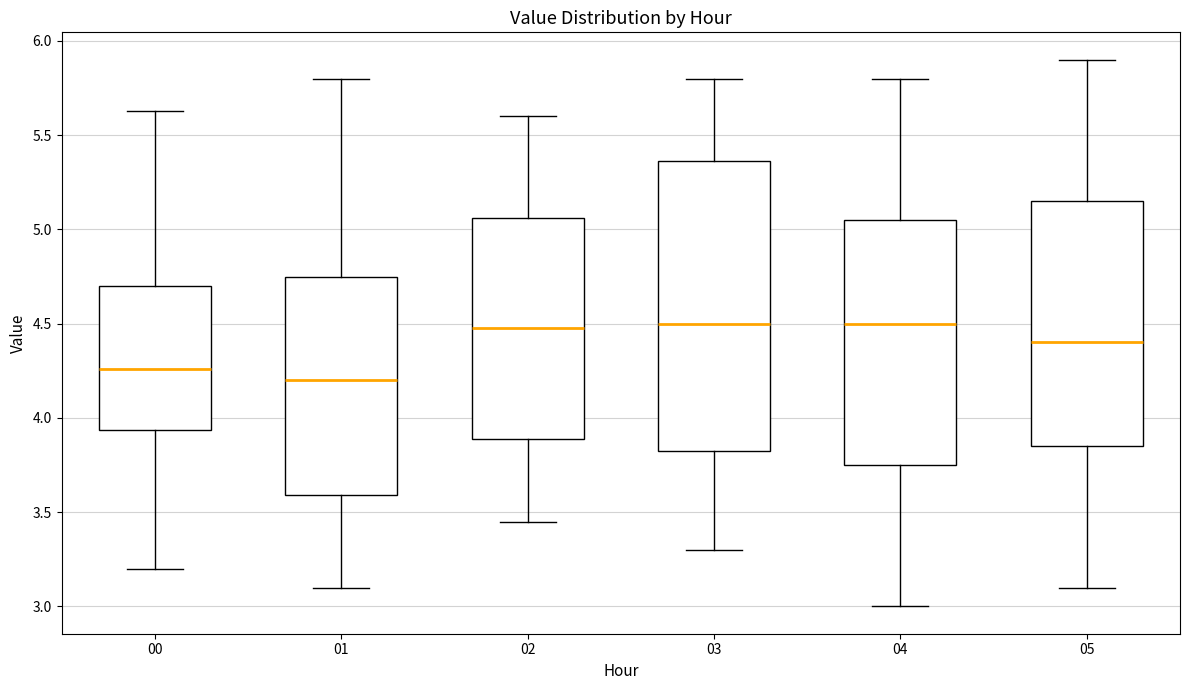

Reading left to right, transcribe this box plot: for each box, give where its median line is, the range the box spans, and where its two whiskers end, as read against the y-axis. The values are not printed on the chart, so give them approximately, as read against the axis.

00: median 4.25, box 3.95 to 4.70, whiskers 3.20 to 5.65
01: median 4.20, box 3.60 to 4.75, whiskers 3.10 to 5.80
02: median 4.50, box 3.90 to 5.05, whiskers 3.45 to 5.60
03: median 4.50, box 3.85 to 5.35, whiskers 3.30 to 5.80
04: median 4.50, box 3.75 to 5.05, whiskers 3.00 to 5.80
05: median 4.40, box 3.85 to 5.15, whiskers 3.10 to 5.90